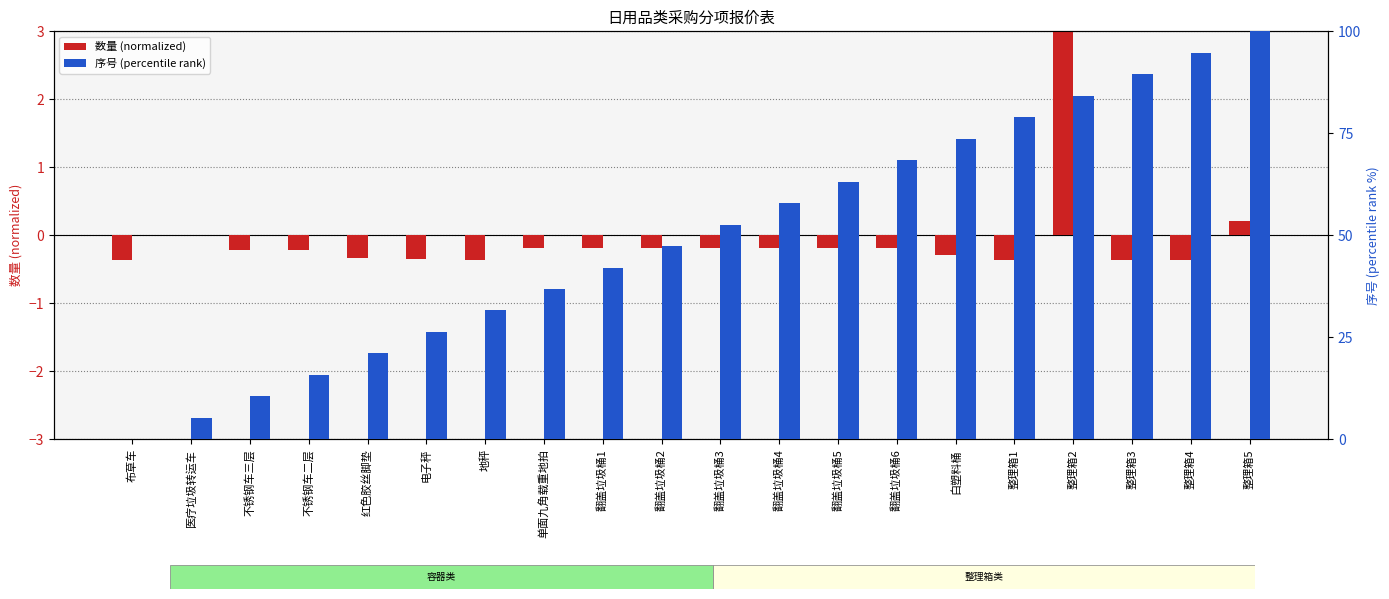

Rank the series by their maximum value, from highest to lowest.

序号 (percentile rank), 数量 (normalized)